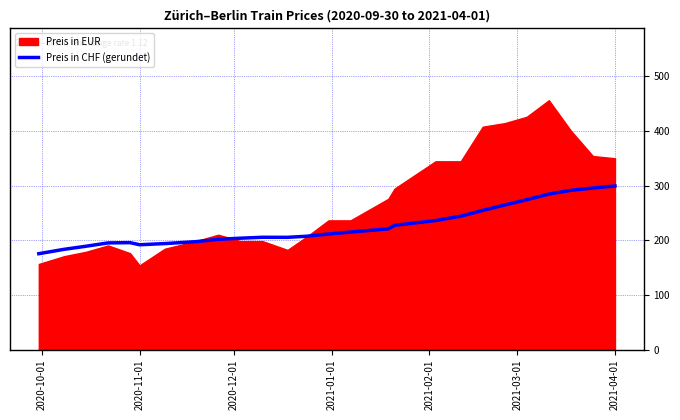

What is the maximum value for Preis in CHF (gerundet)?

299.5